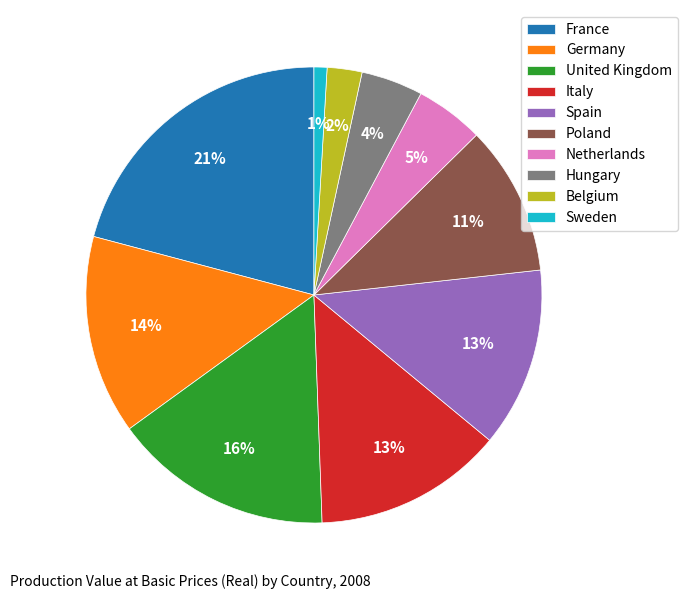

Combined, do Hungary and France account for over 50%?

No